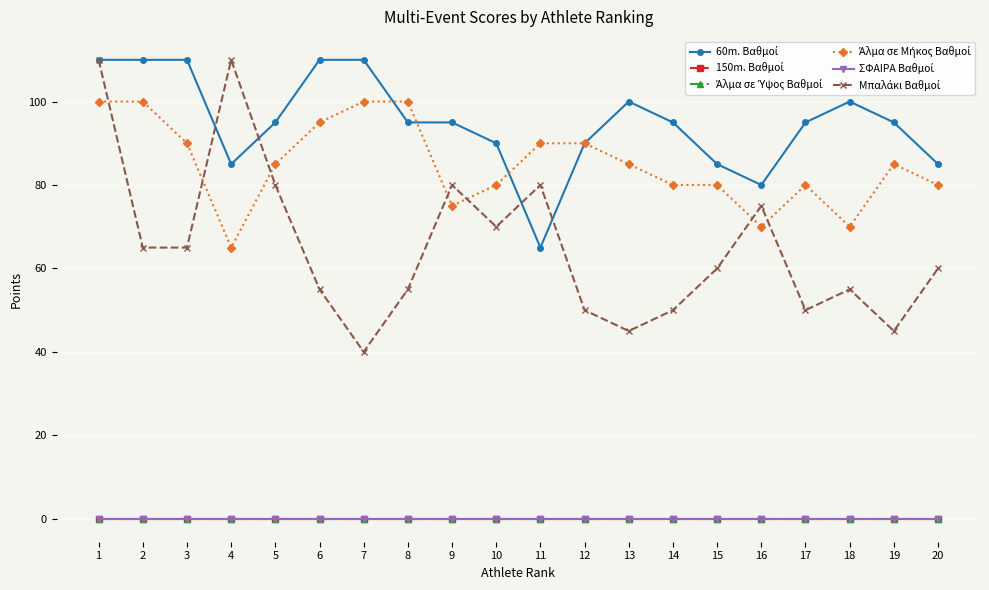

True or false: ΣΦΑΙΡΑ Βαθμοί and Άλμα σε Ύψος Βαθμοί cross at least once.

False